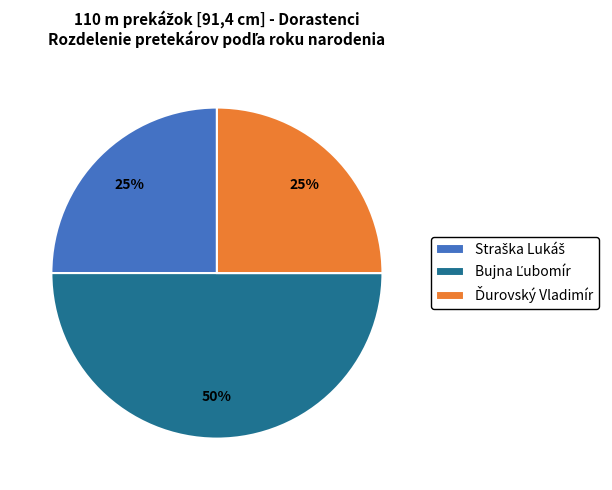

To the nearest percent, what is the average slice percentage?

33%